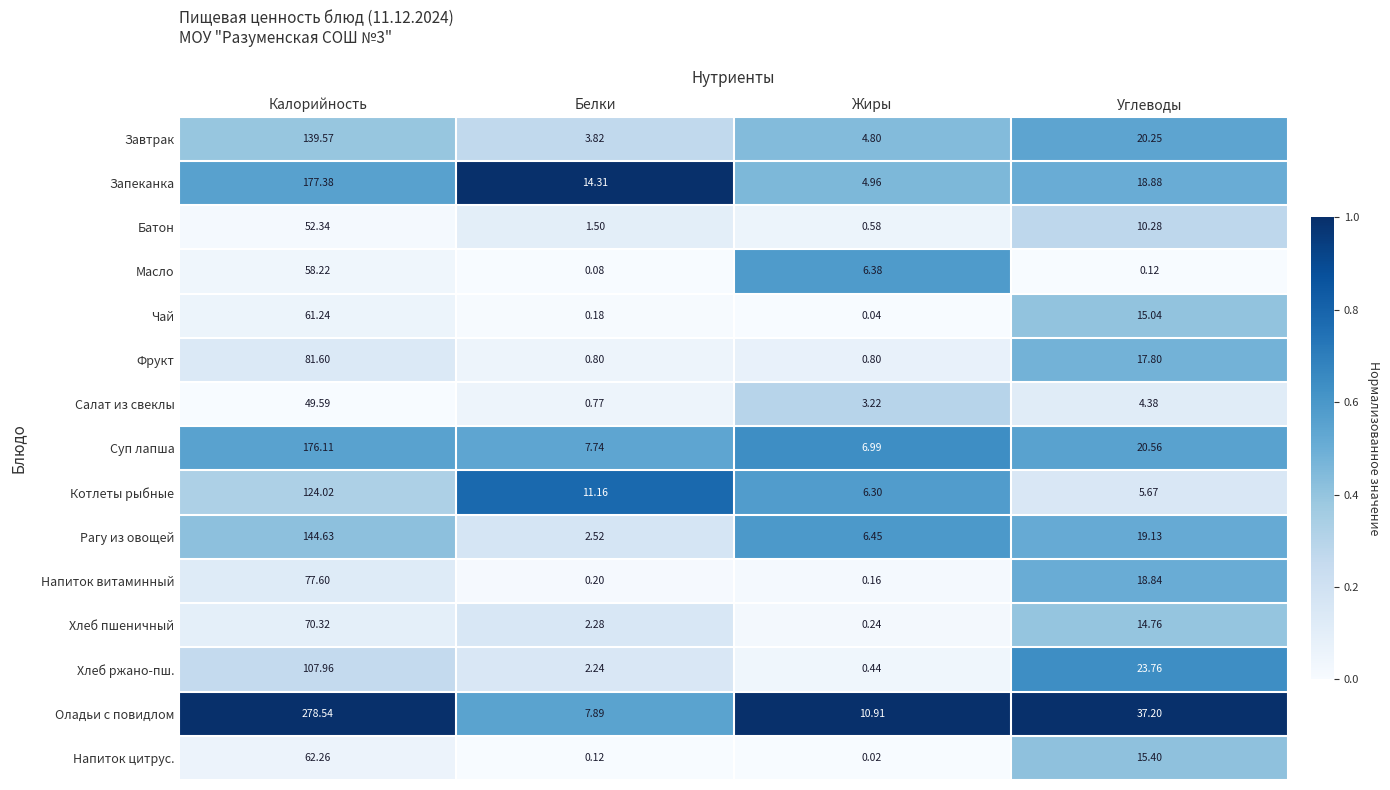

Which category has the lowest value across all series?

Жиры